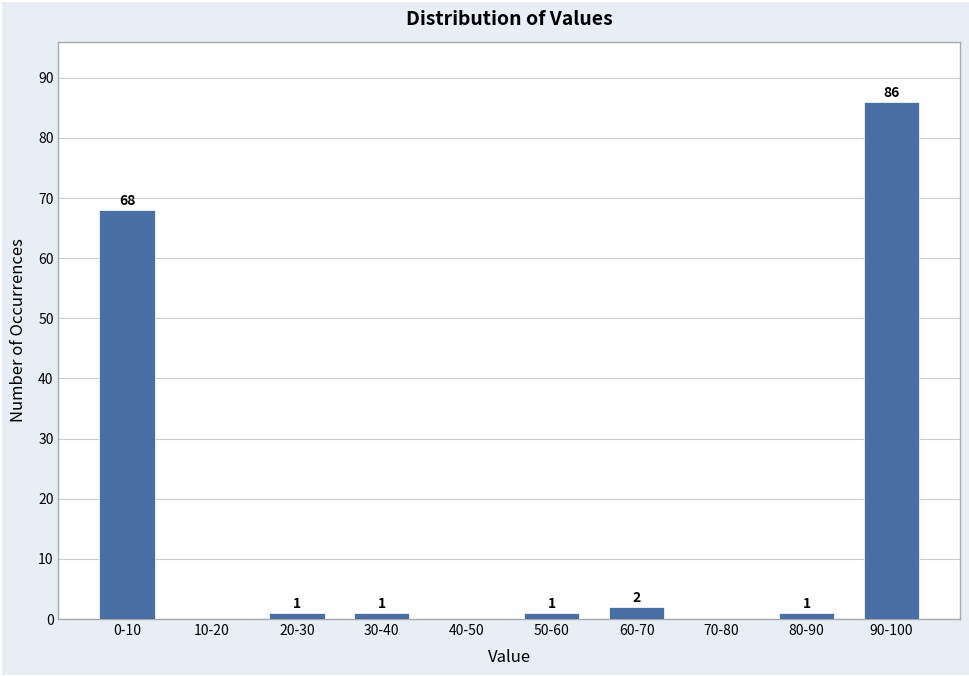

Reading left to right, transcribe all the data shown in this chart.

0-10=68	10-20=0	20-30=1	30-40=1	40-50=0	50-60=1	60-70=2	70-80=0	80-90=1	90-100=86